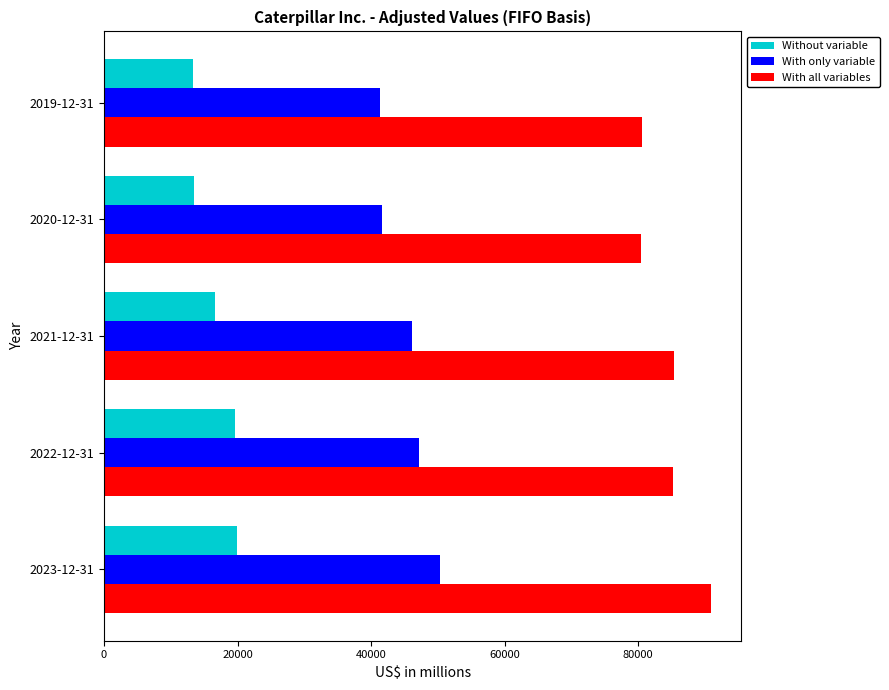

How many data points does each series have?

5